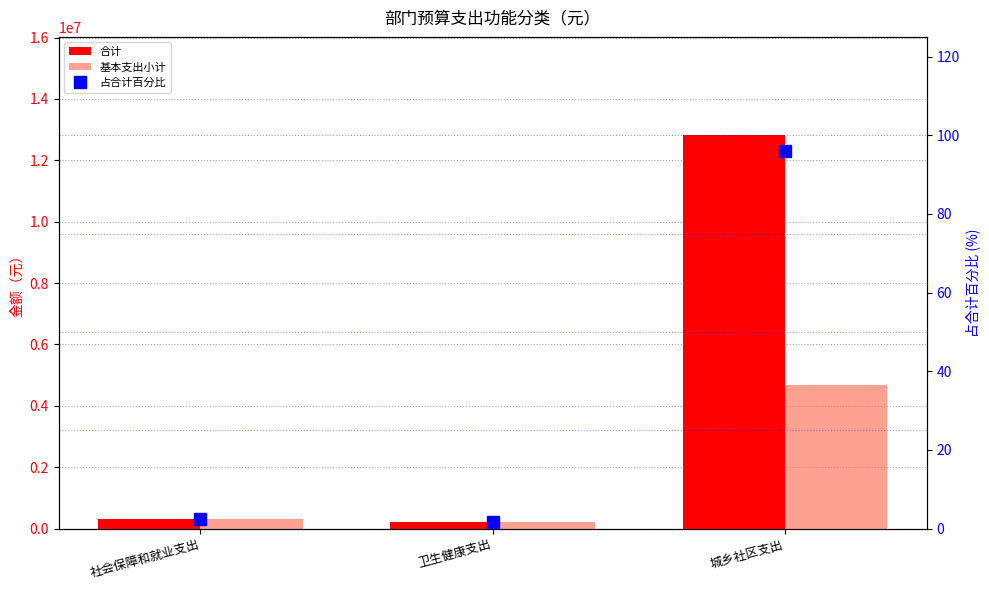

At which label does 基本支出小计 reach its minimum?

卫生健康支出